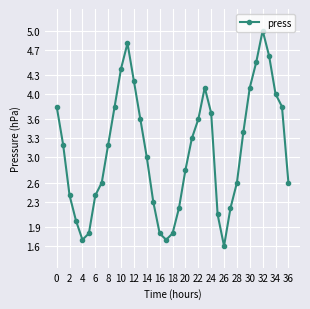

What is the label of the 10th point from the left?

18